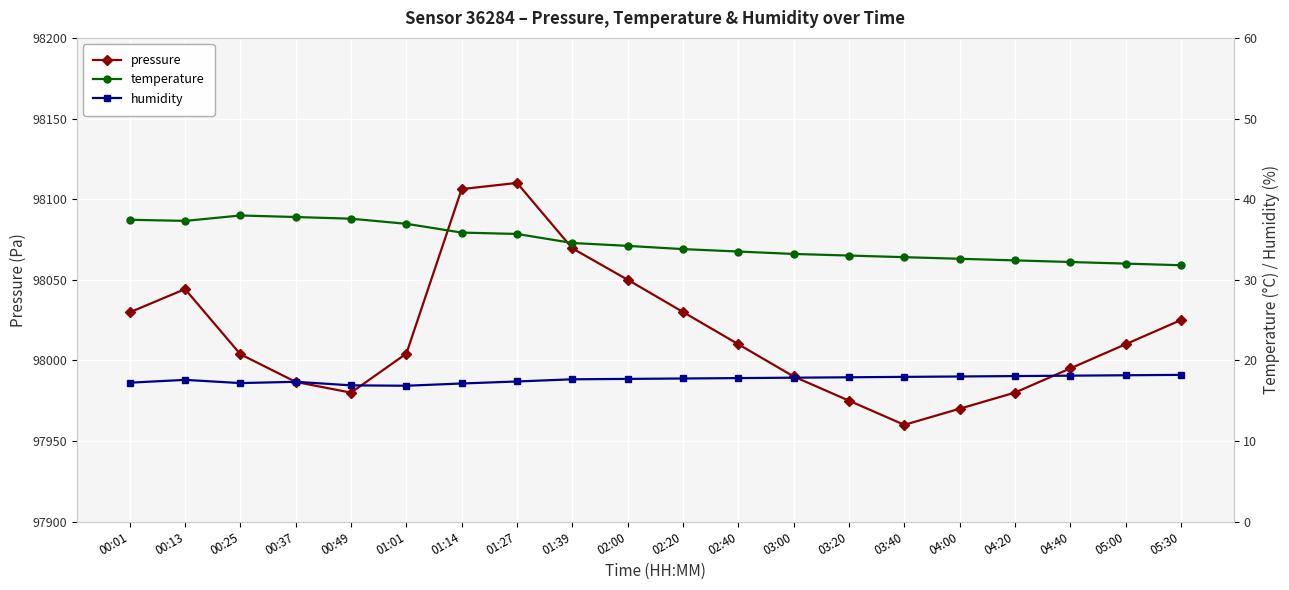

What is the spread (max minus min) of values at 01:14?

98089.1